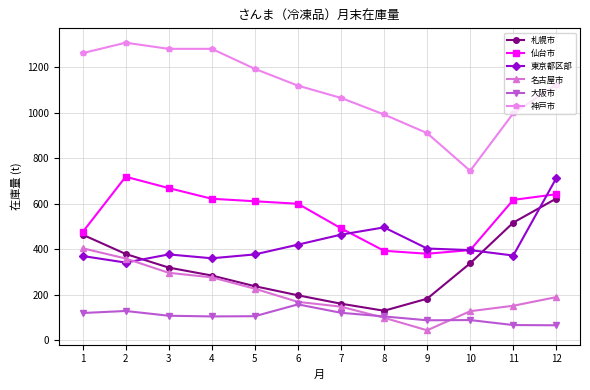

Which series has the largest total across all categories?

神戸市